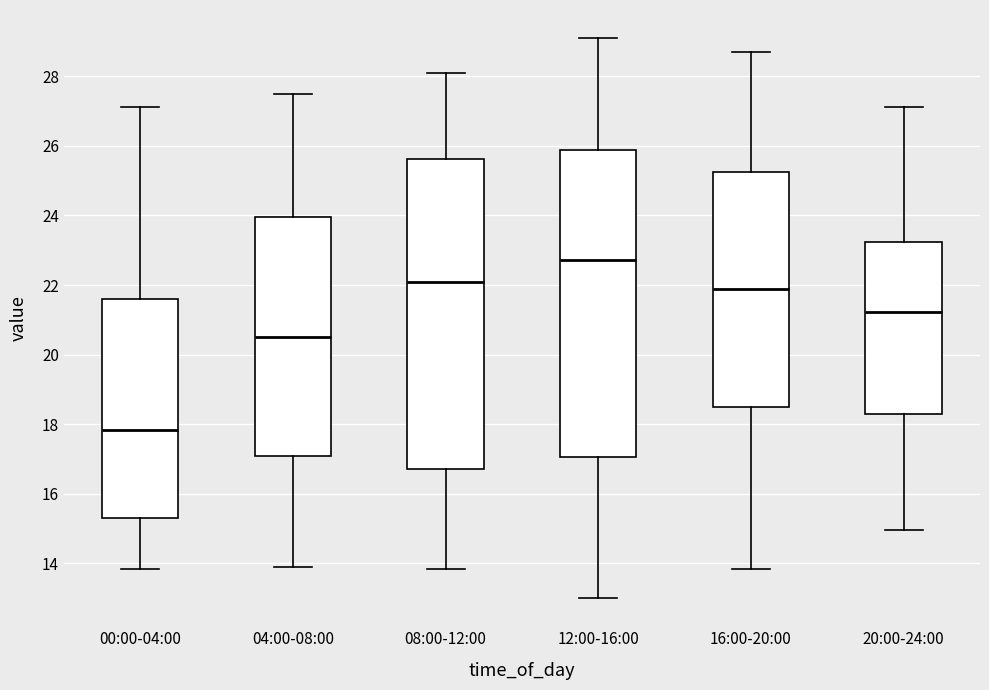

Reading left to right, transcribe this box plot: for each box, give where its median line is, the range the box spans, and where its two whiskers end, as read against the y-axis. The values are not printed on the chart, so give them approximately, as read against the axis.

00:00-04:00: median 17.8, box 15.4 to 21.6, whiskers 13.8 to 27.2
04:00-08:00: median 20.6, box 17.2 to 24.0, whiskers 14.0 to 27.6
08:00-12:00: median 22.2, box 16.8 to 25.6, whiskers 13.8 to 28.2
12:00-16:00: median 22.8, box 17.0 to 25.8, whiskers 13.0 to 29.2
16:00-20:00: median 22.0, box 18.6 to 25.2, whiskers 13.8 to 28.8
20:00-24:00: median 21.2, box 18.4 to 23.2, whiskers 15.0 to 27.2